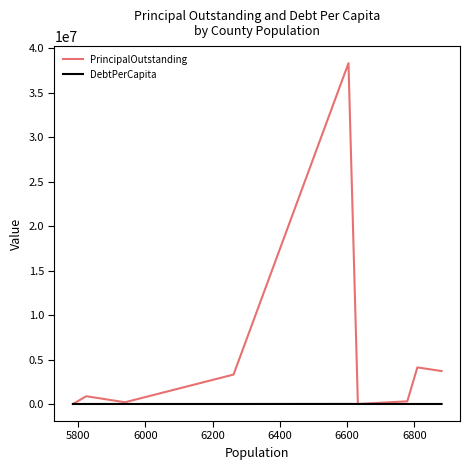

Which series has the largest total across all categories?

PrincipalOutstanding